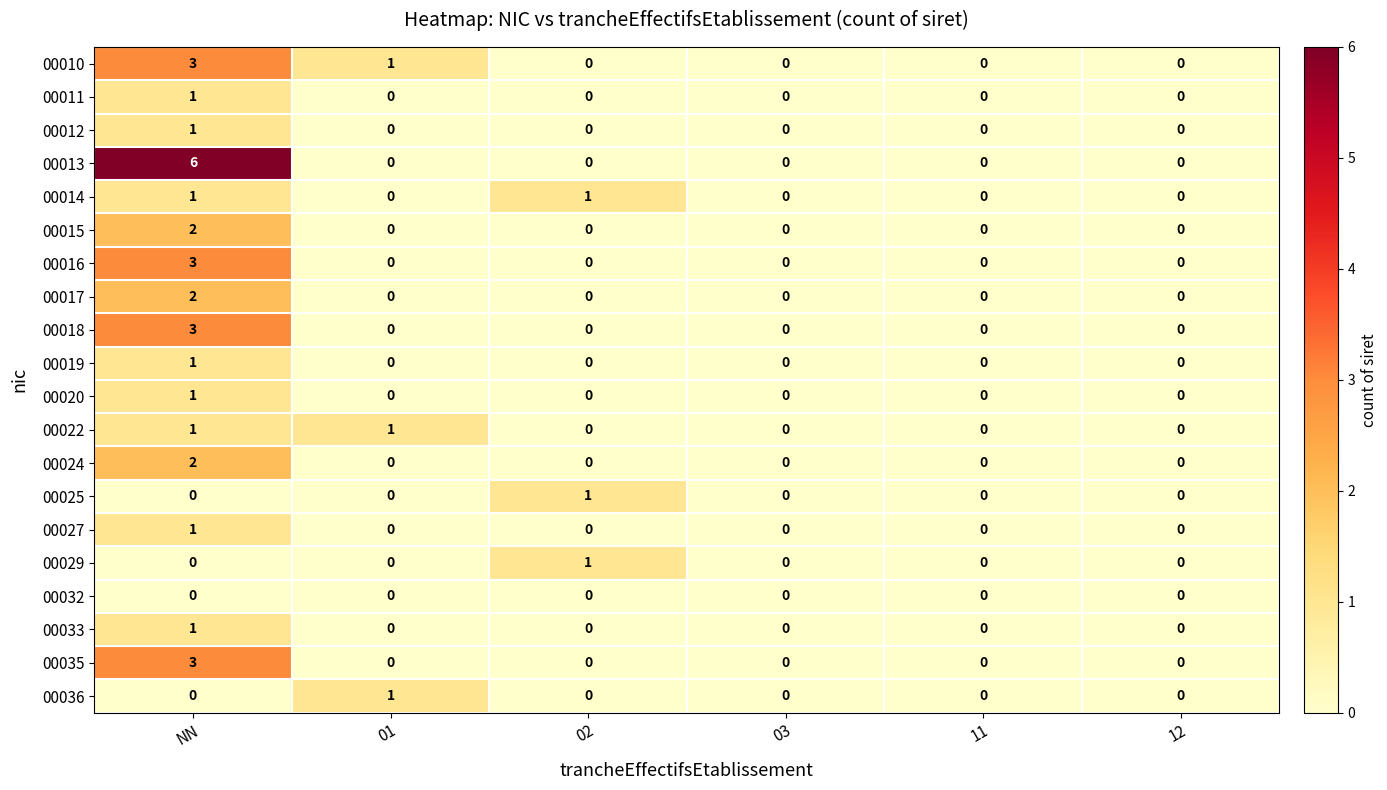

What is the greatest value displayed?

6